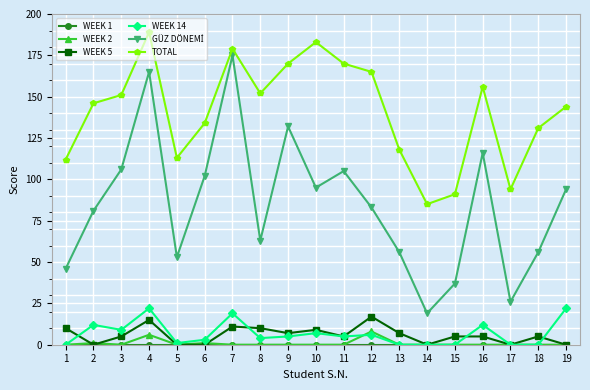

True or false: TOTAL and WEEK 5 cross at least once.

False